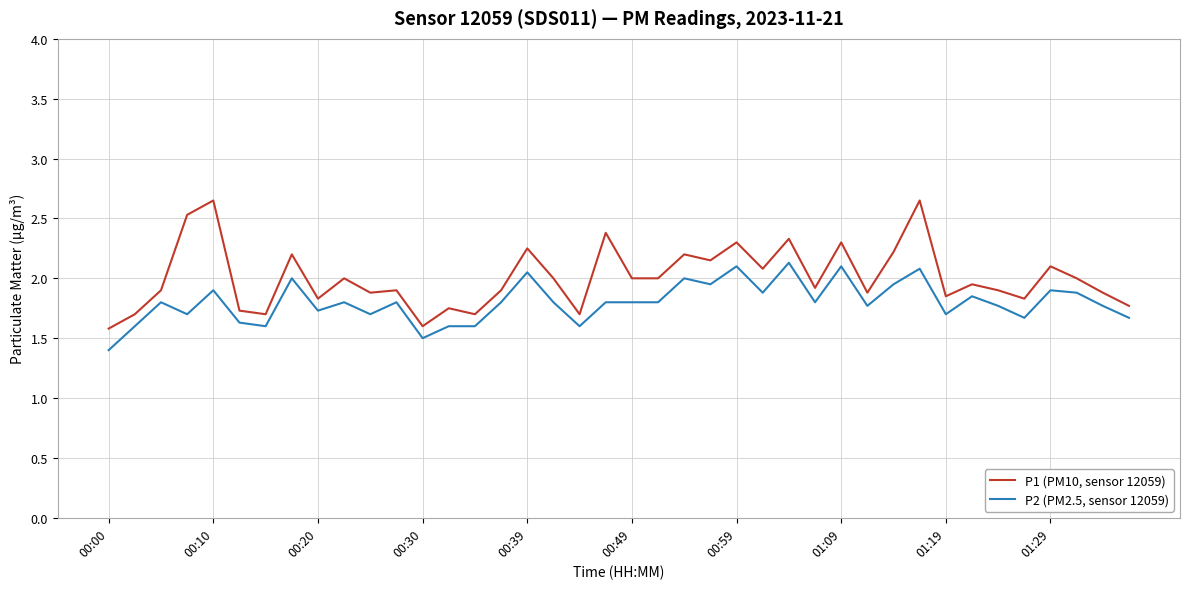

What is the difference between the maximum and minimum values in the P1 (PM10, sensor 12059) series?

1.1